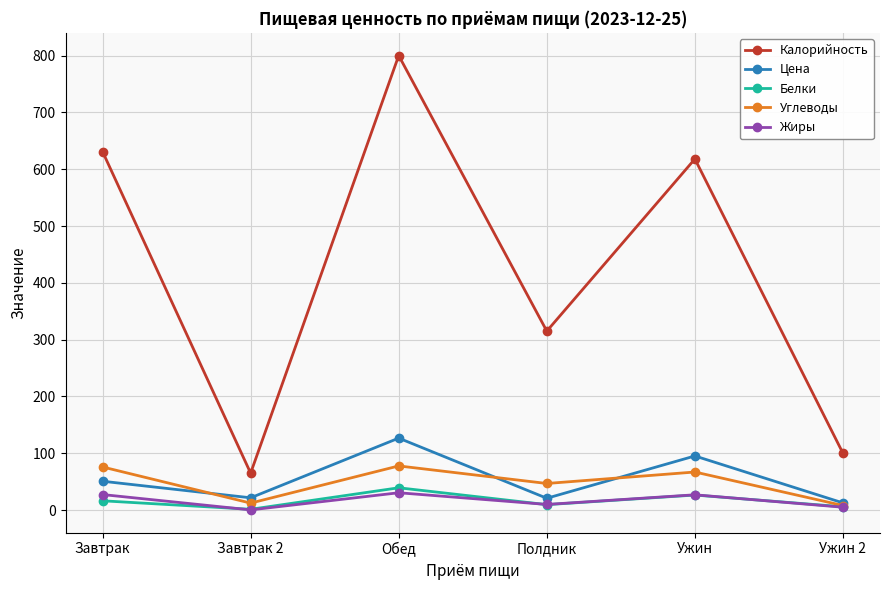

What value does the Калорийность series have at Ужин?

618.0